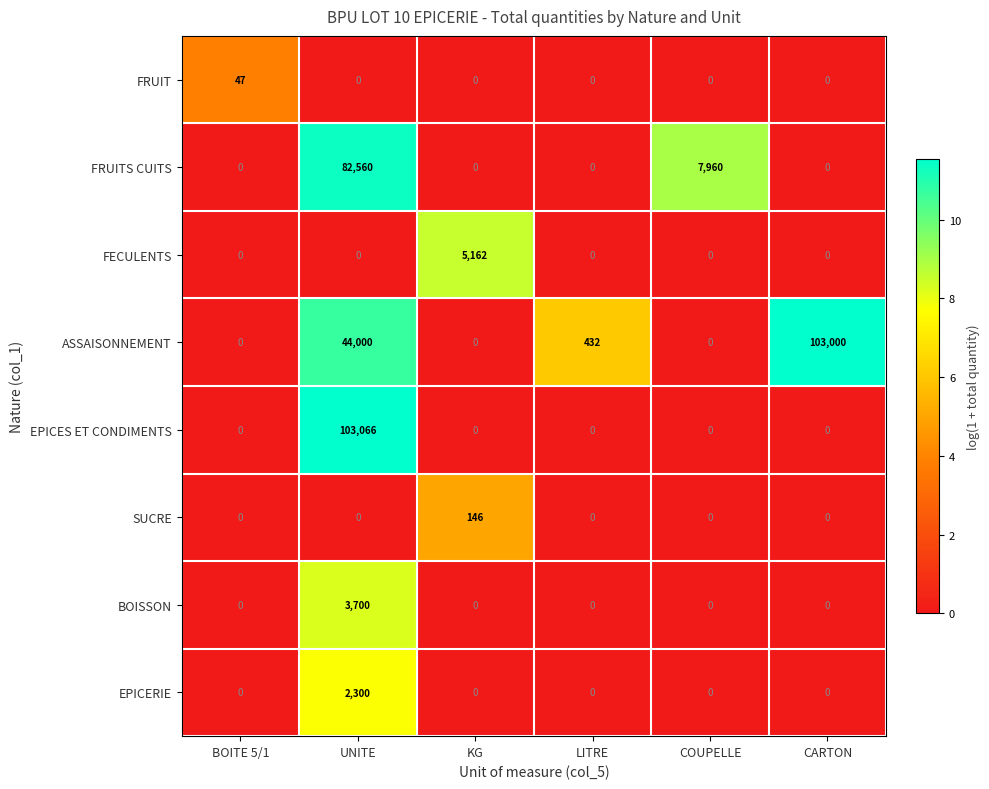

Which label corresponds to the largest value in the chart?

UNITE